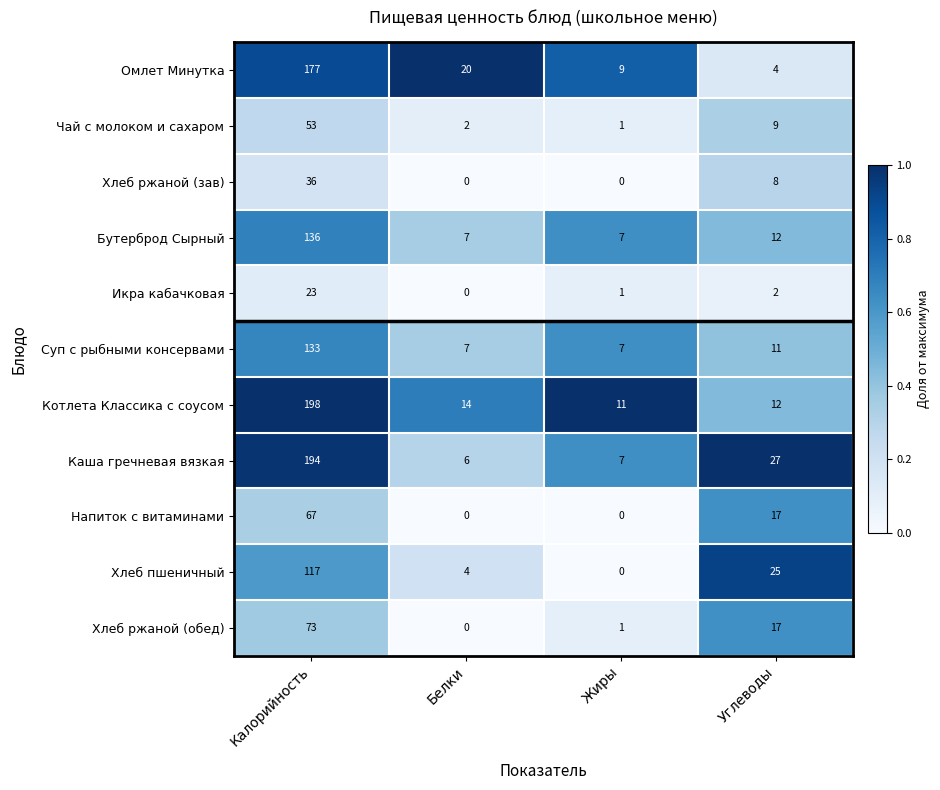

List the series in order of their peak value, lowest first.

Икра кабачковая, Хлеб ржаной (зав), Чай с молоком и сахаром, Напиток с витаминами, Хлеб ржаной (обед), Хлеб пшеничный, Суп с рыбными консервами, Бутерброд Сырный, Омлет Минутка, Каша гречневая вязкая, Котлета Классика с соусом